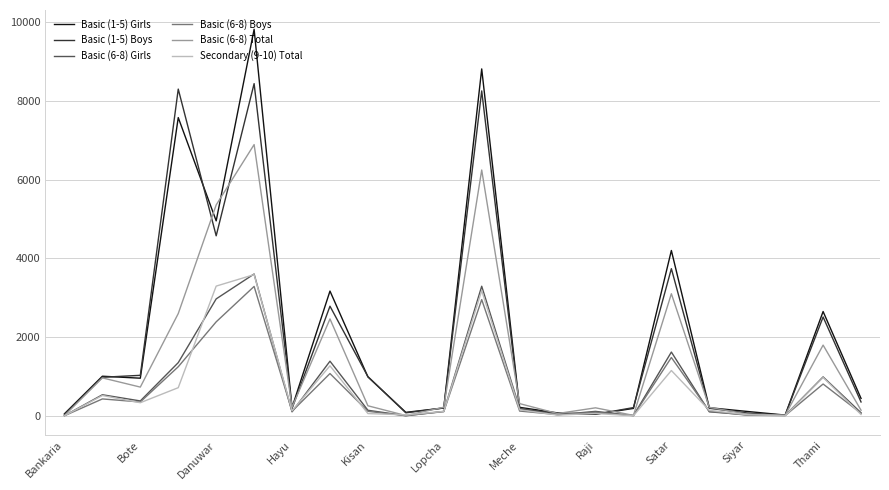

What is the maximum value shown in the chart?

9821